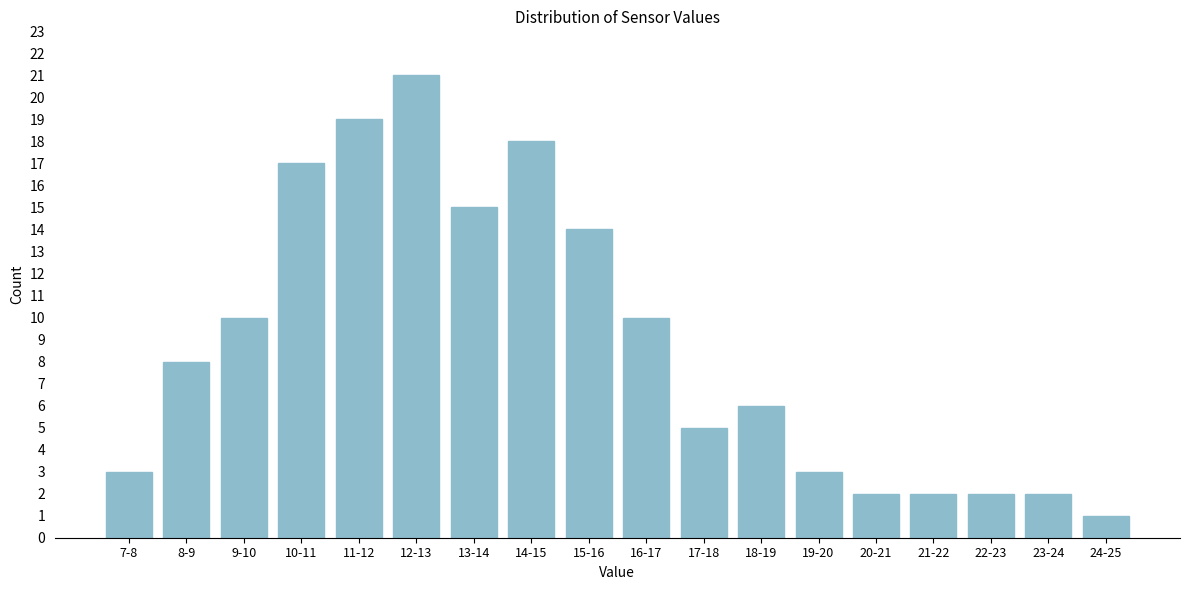

Reading left to right, list all the values displayed in this chart.

3	8	10	17	19	21	15	18	14	10	5	6	3	2	2	2	2	1